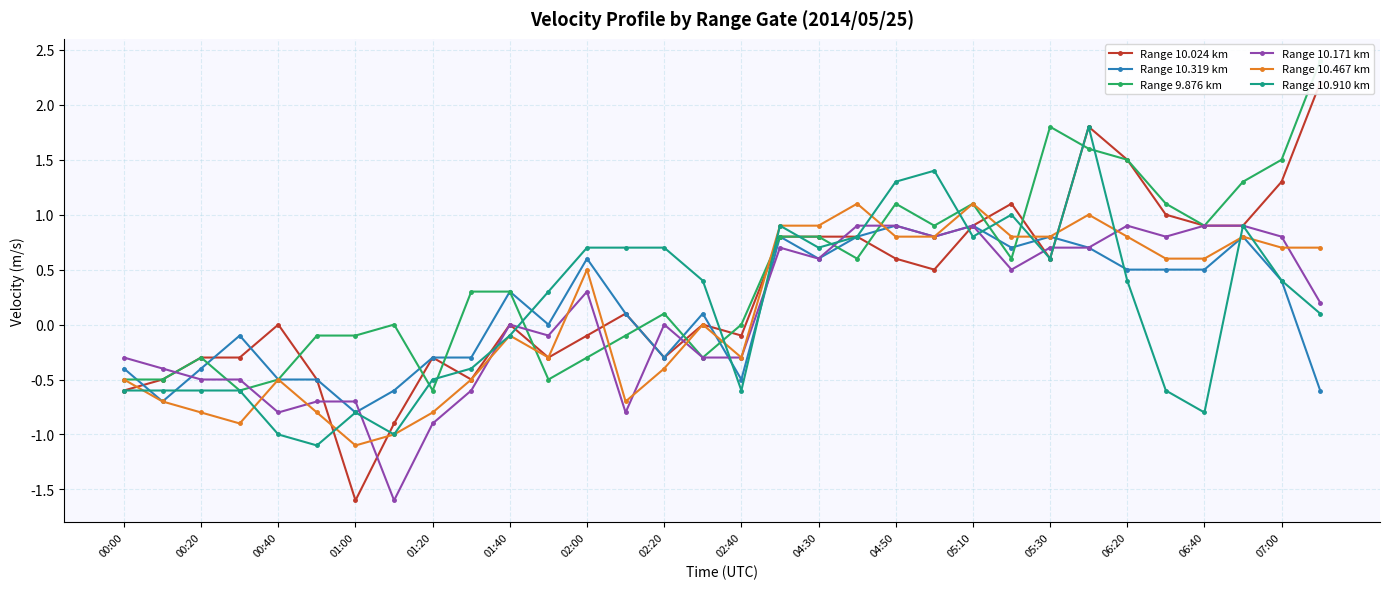

Which category has the highest value in the Range 10.910 km series?

25